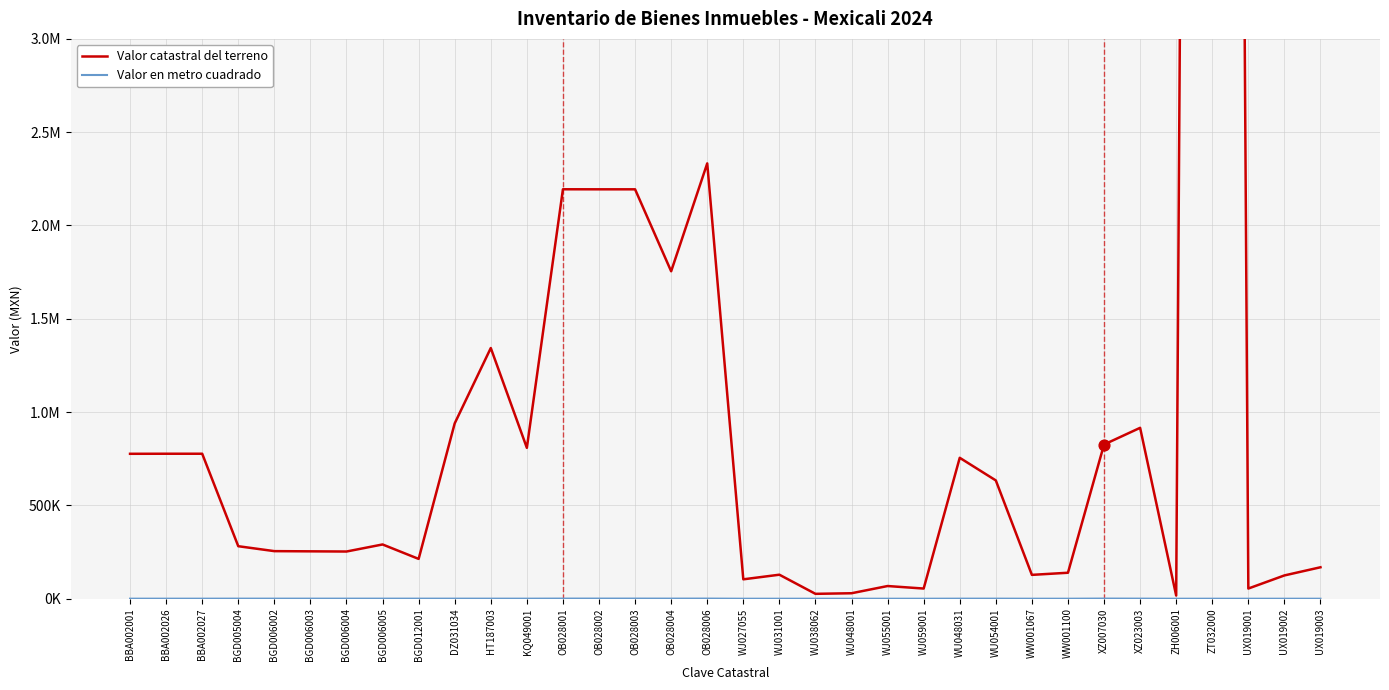

Which series has the largest Y range (max minus min)?

Valor catastral del terreno